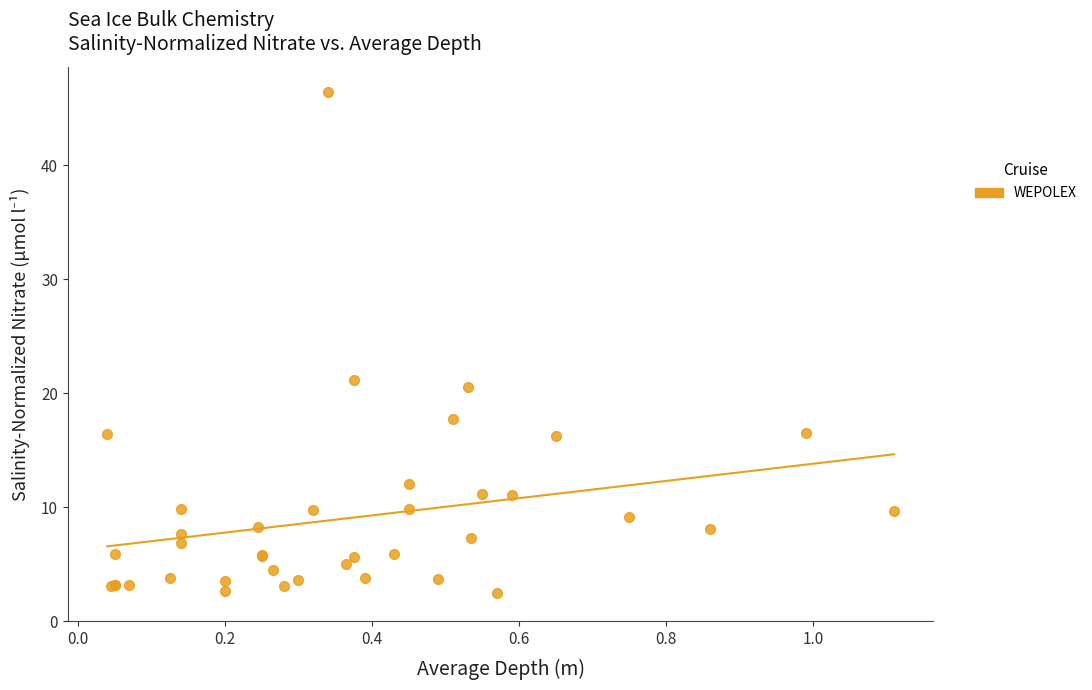

What Y value in the scatter plot is closest to 24?

21.2